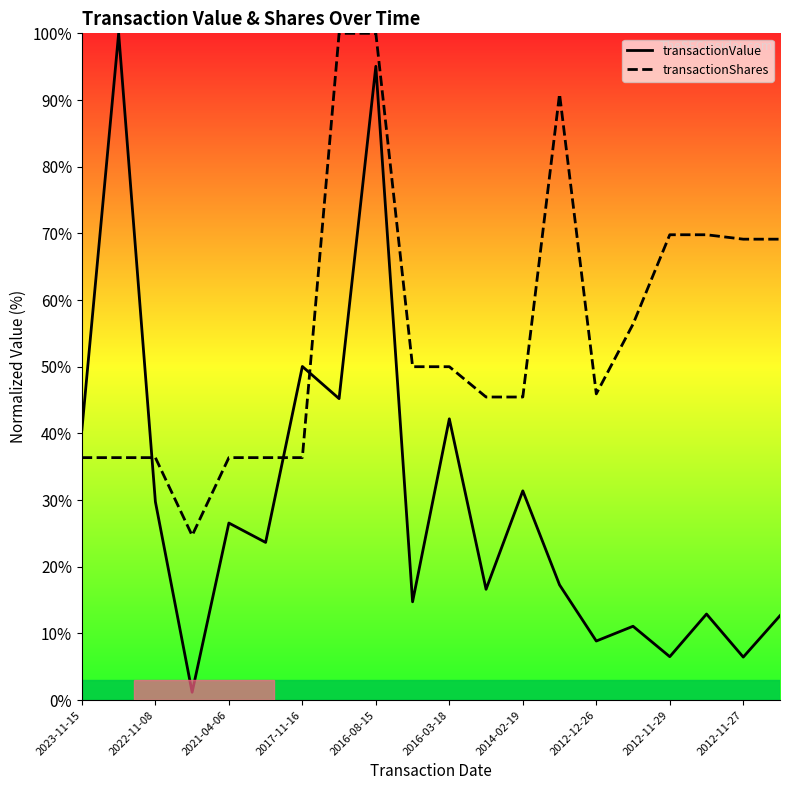

At which category is the sum across all series the highest?

2016-08-15